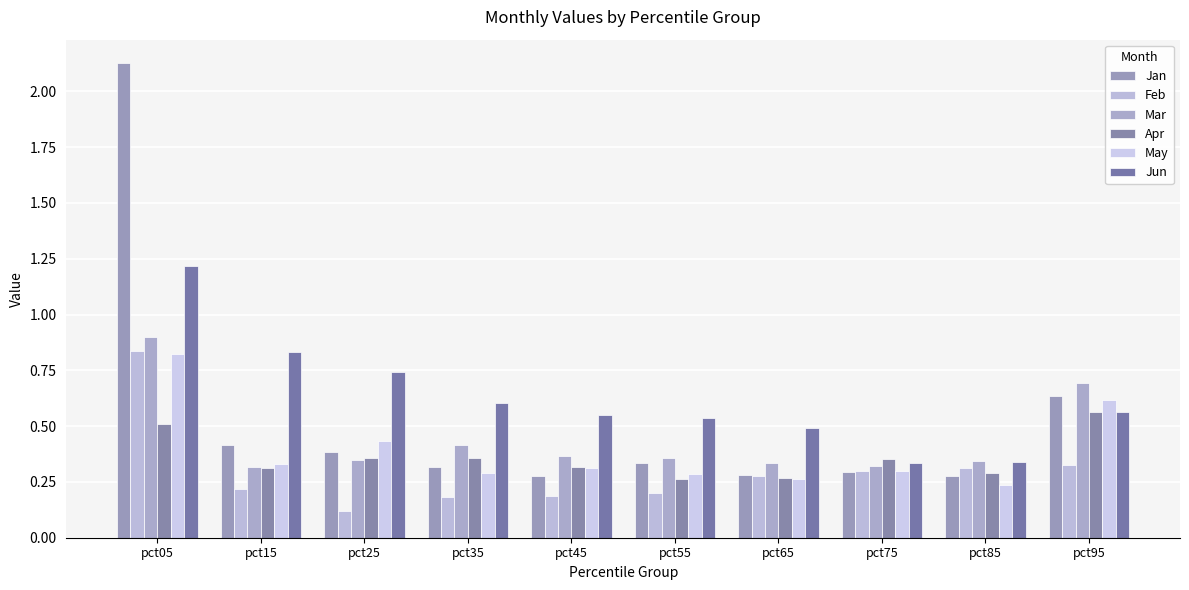

Is it true that Jun equals 0.8 at pct65?

False